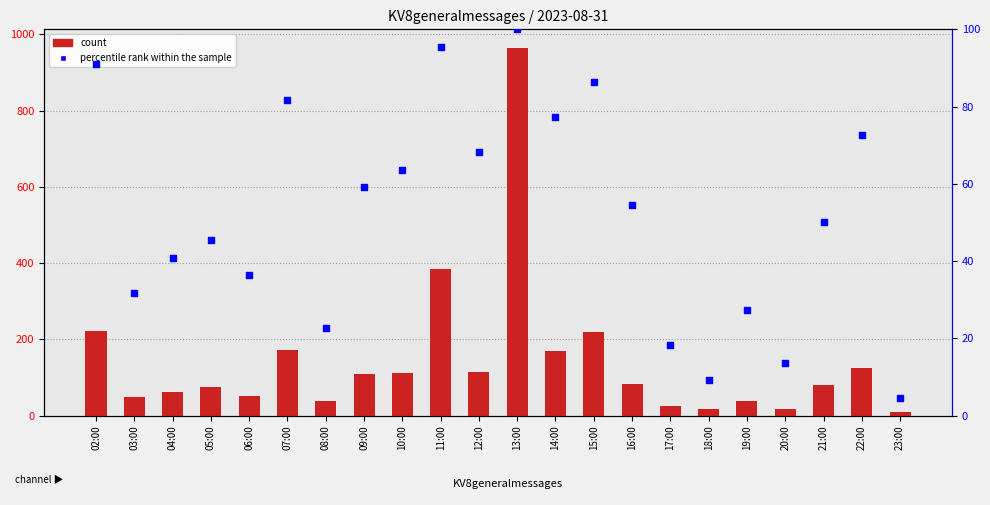

Which series reaches the maximum Y coordinate?

count